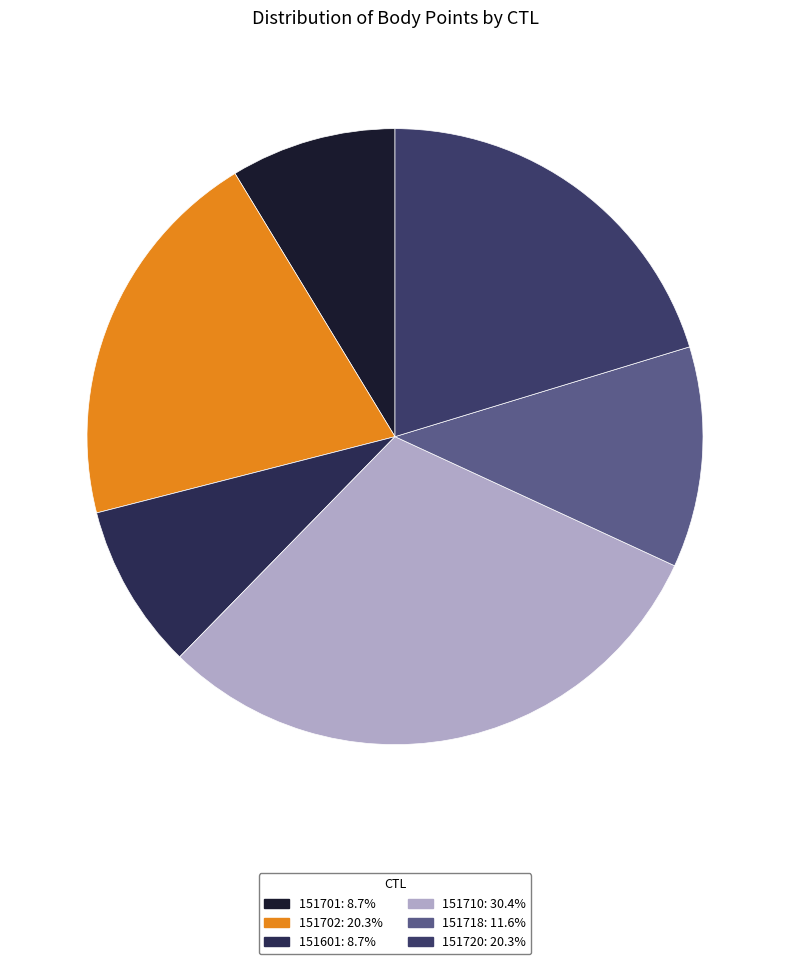

Which category has the biggest portion of the pie?

151710